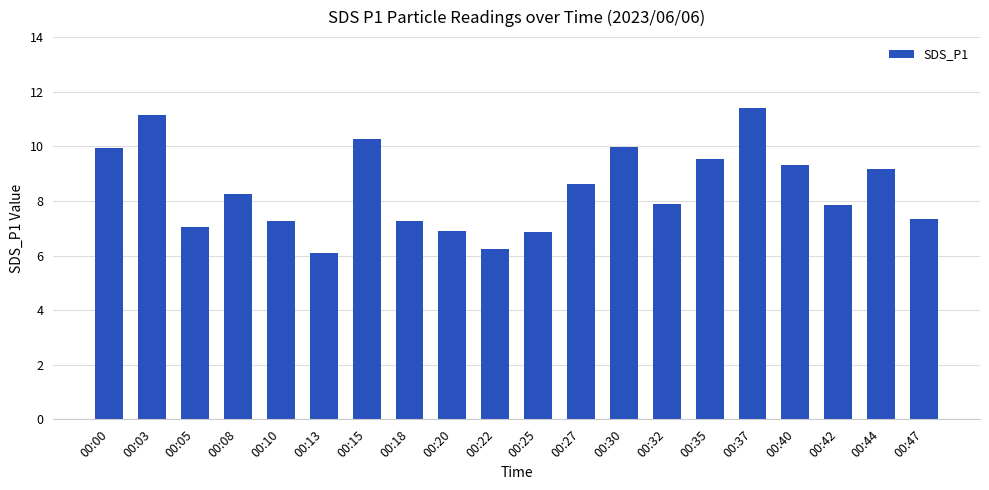

What is the ratio of the value at 00:35 to the value at 00:10?

1.3